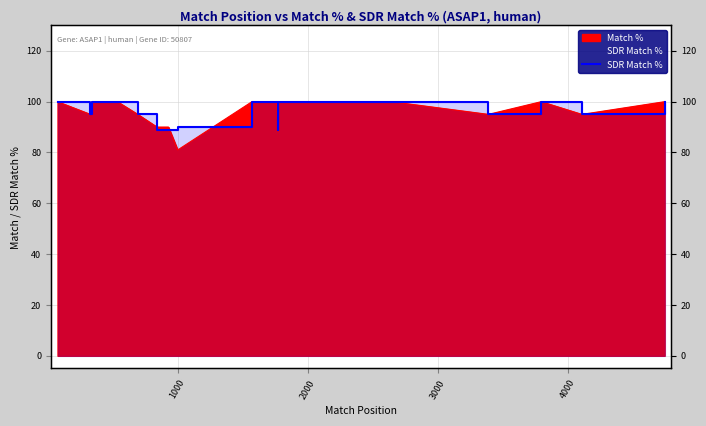

What is the value of the 2nd point from the left?

95